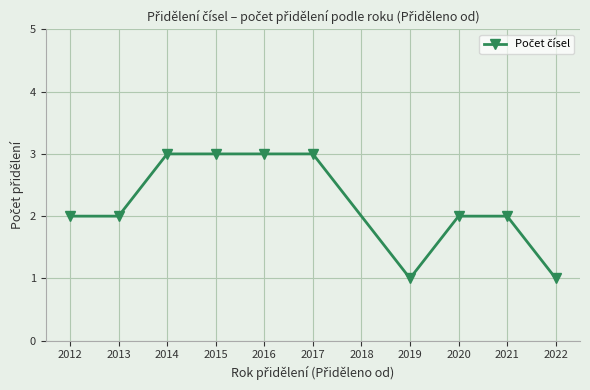

The value at 2014 is 3. True or false?

True